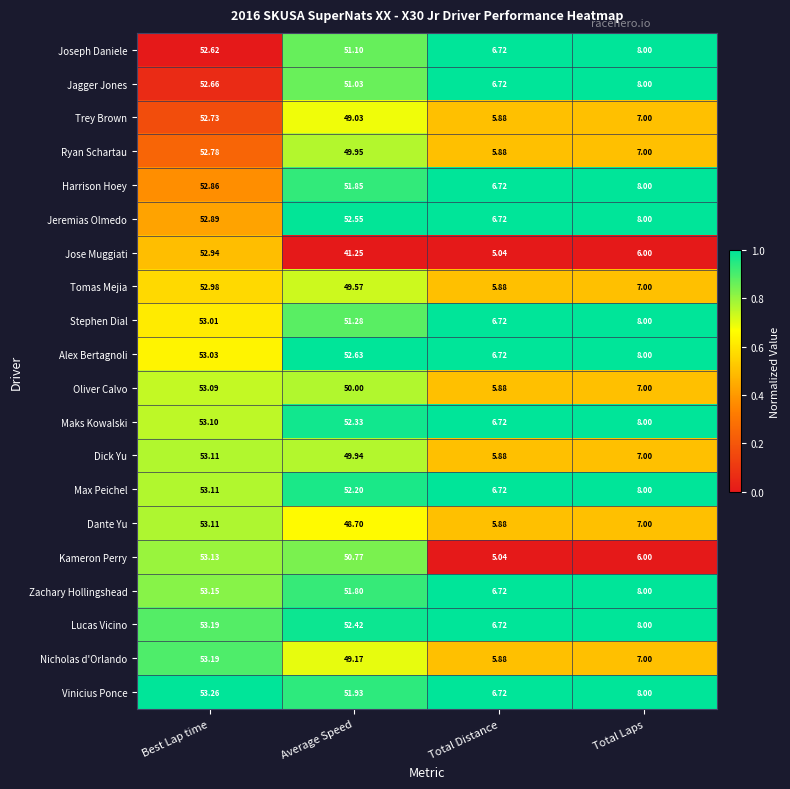

List the labels in order of Oliver Calvo value, largest first.

Best Lap time, Average Speed, Total Laps, Total Distance